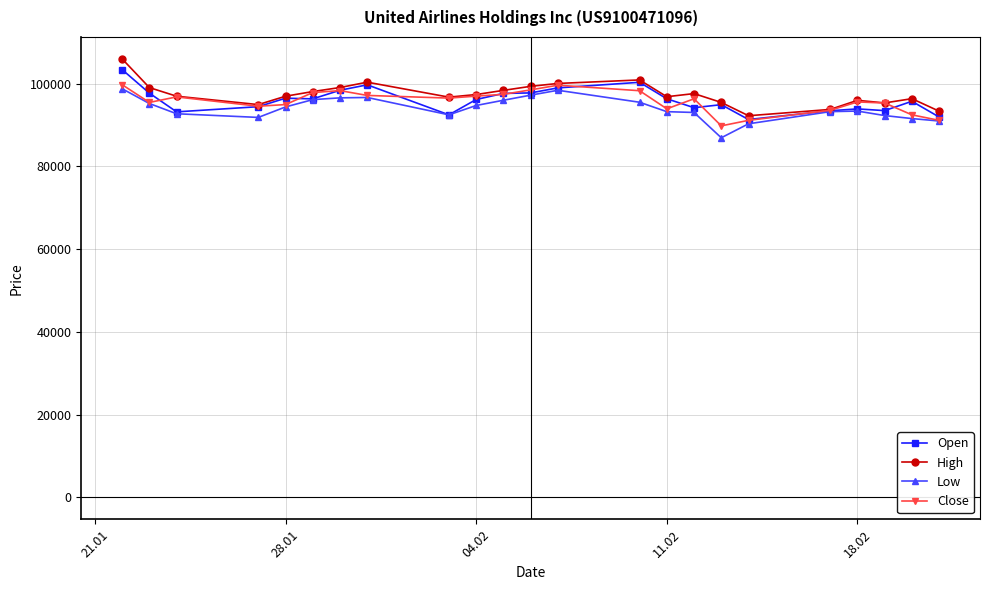

What is the lowest value of the Close series?

89812